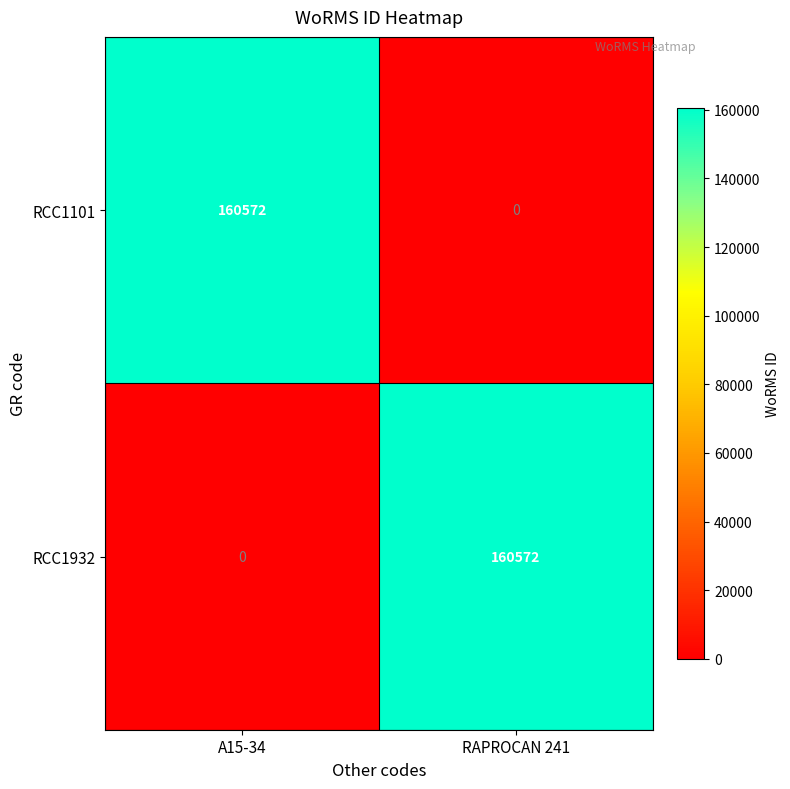

What is the sum of the RCC1101 values at A15-34 and RAPROCAN 241?

160572